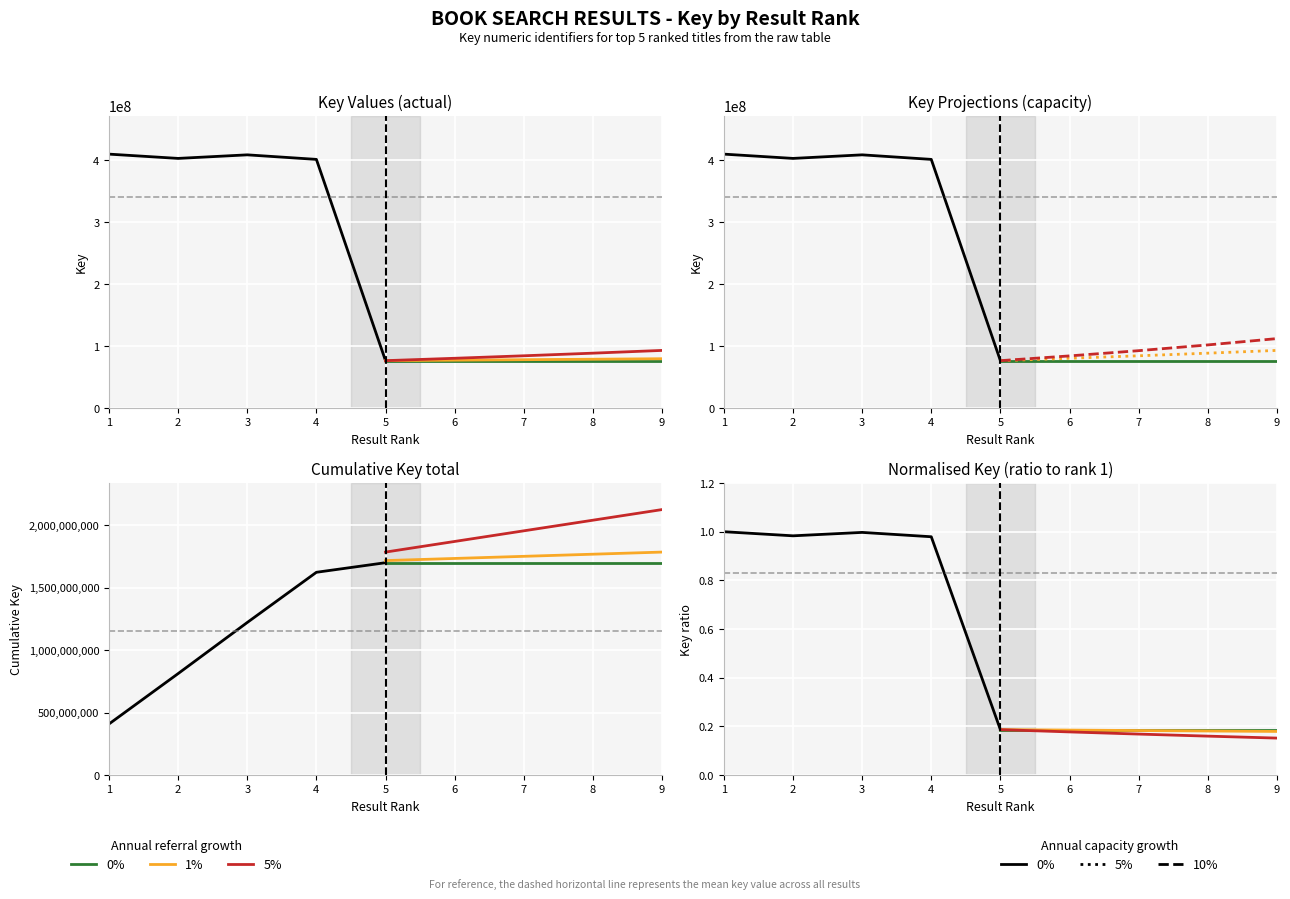

What is the value of the 5th point from the left?

76676162